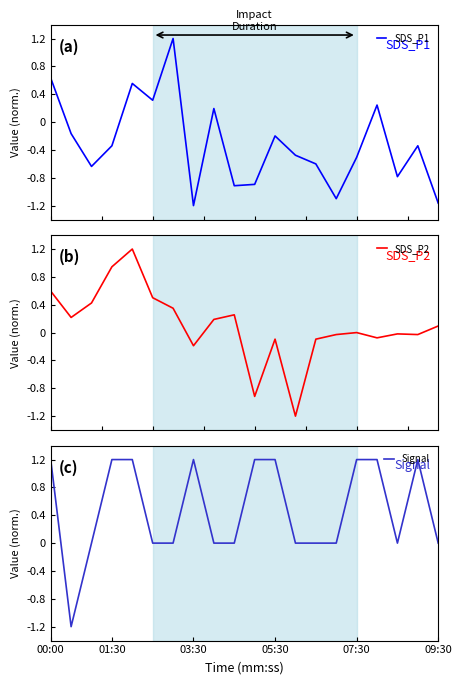

True or false: Signal has a value of 1.2 at 01:30.

True